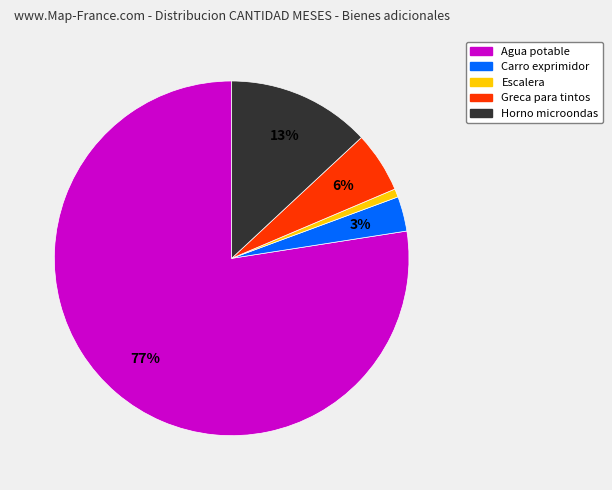

Is it true that Escalera is 1% of the pie?

True